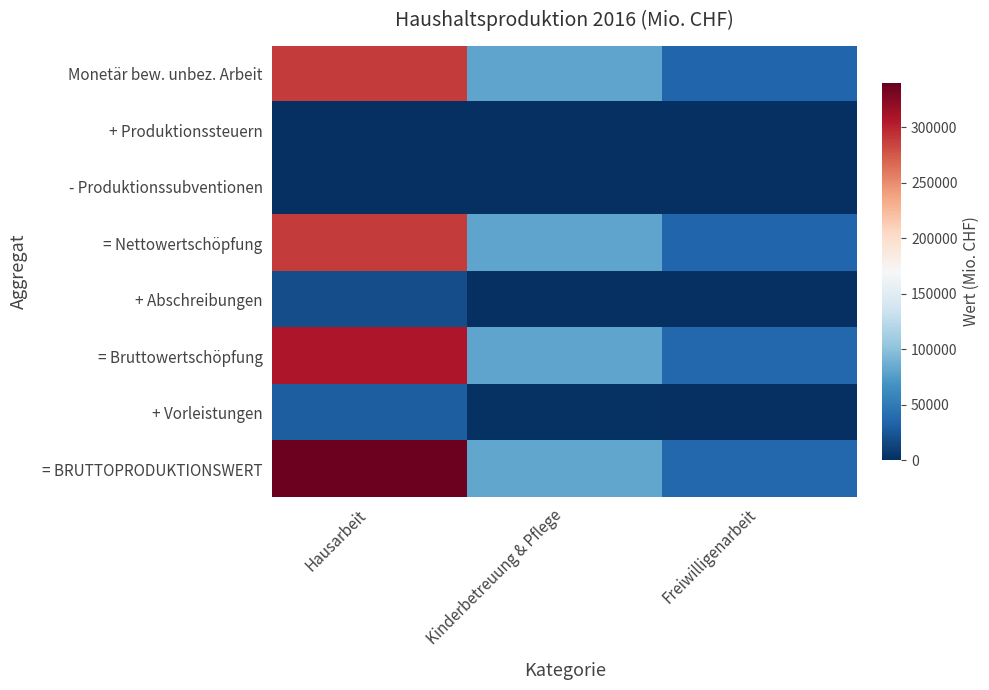

What is the difference between the highest and lowest values at Hausarbeit?

337101.5